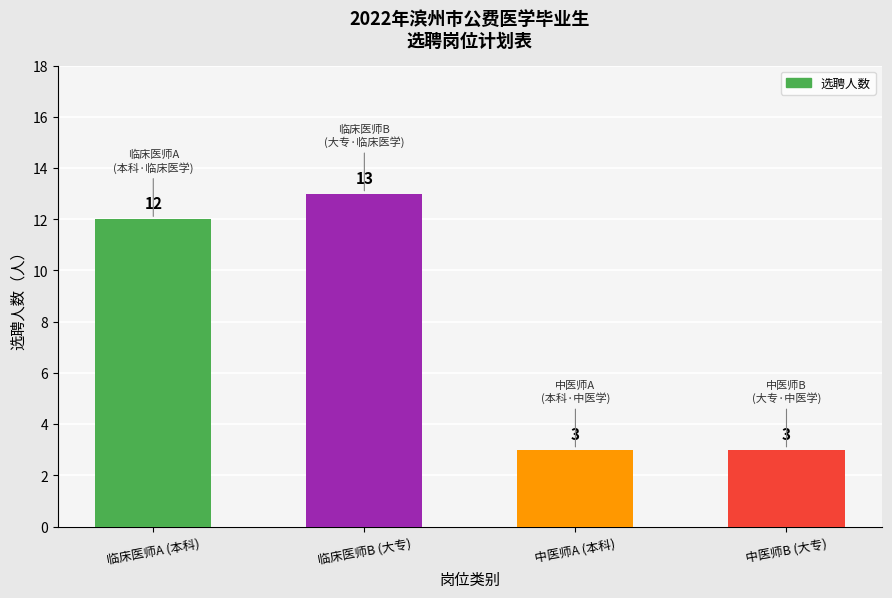

What position from the left is 中医师A (本科)?

3